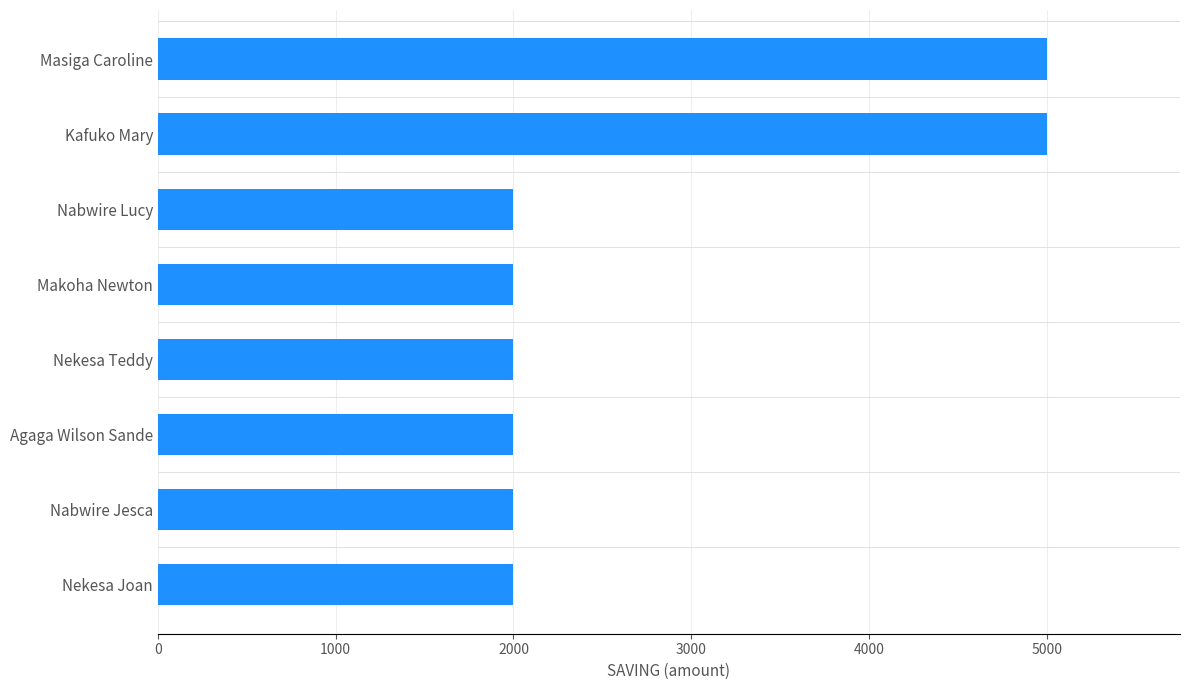

What is the maximum value shown in the chart?

5000